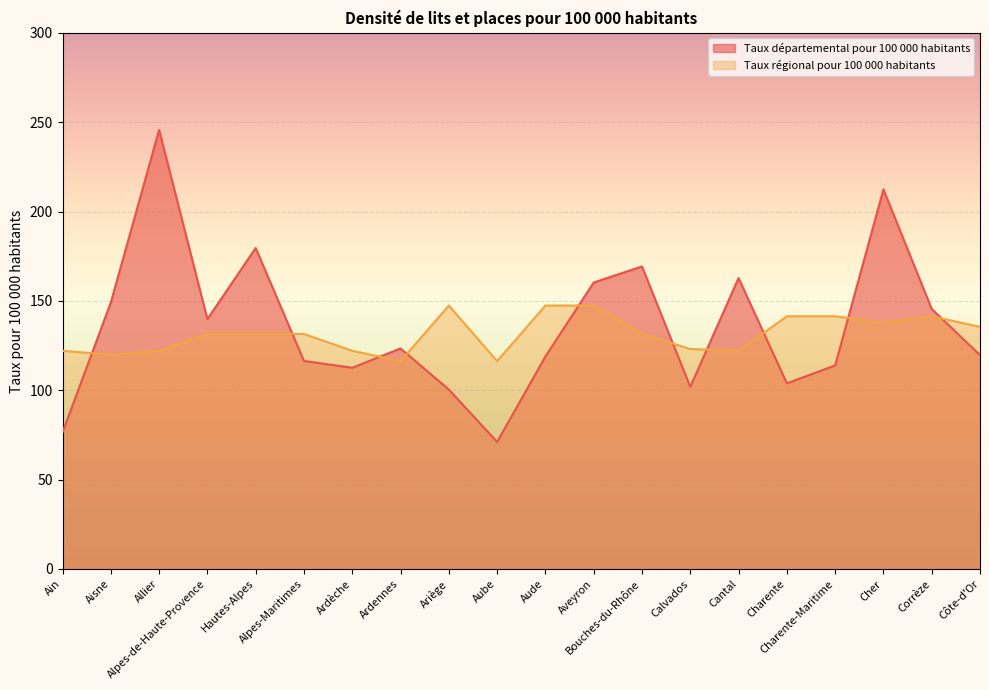

What is the label of the 14th point from the right?

Ardèche